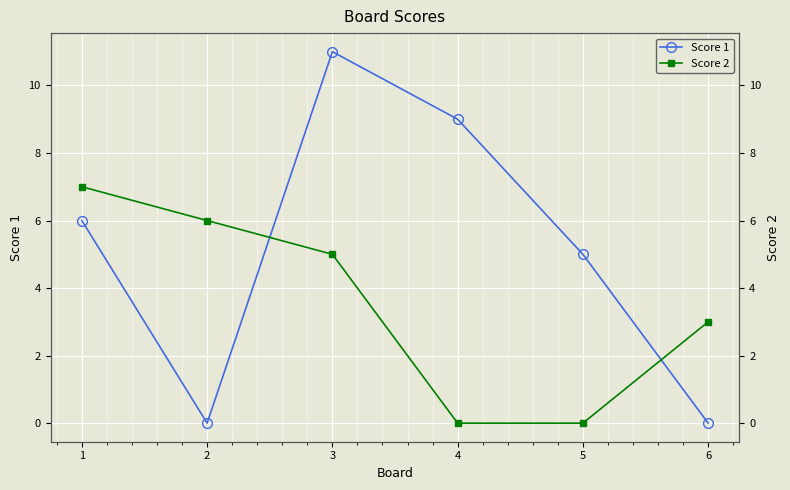

Reading left to right, what are all the values shown in this chart?

Score 1: 1=6	2=0	3=11	4=9	5=5	6=0
Score 2: 1=7	2=6	3=5	4=0	5=0	6=3